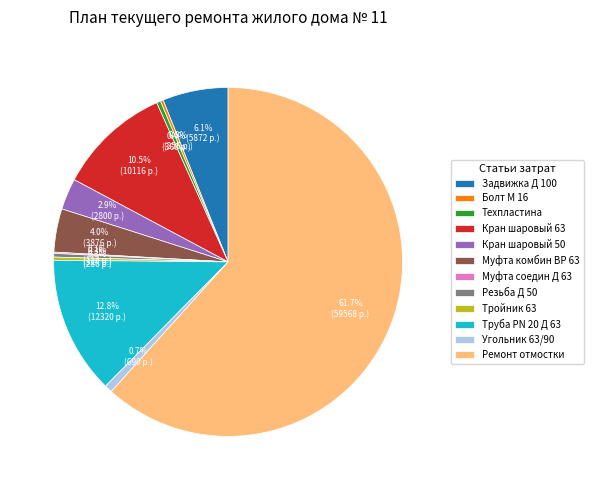

Which has a higher value, Угольник 63/90 or Кран шаровый 50?

Кран шаровый 50